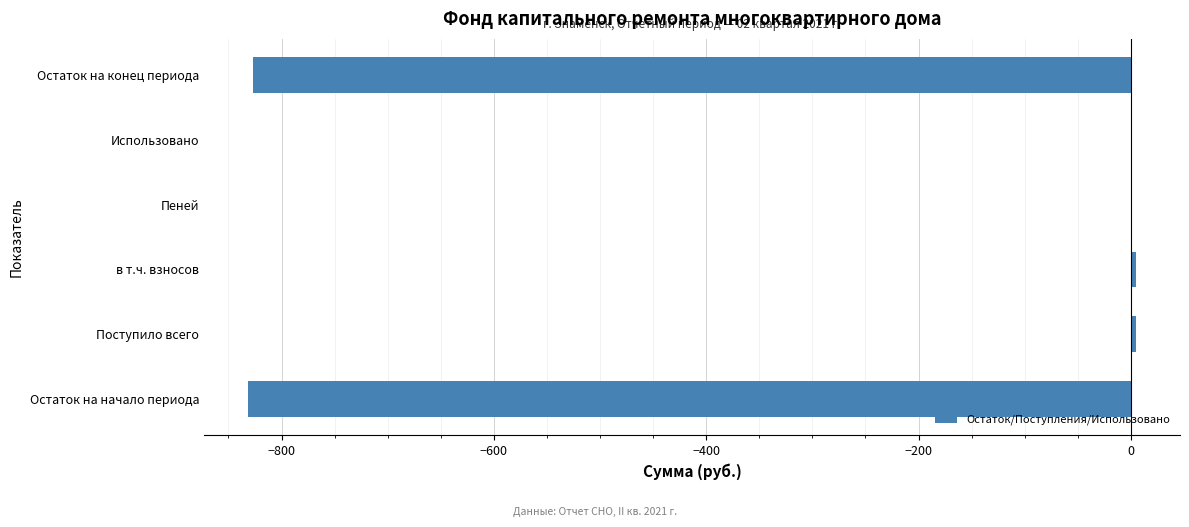

The value at Пеней is 526.3. True or false?

False